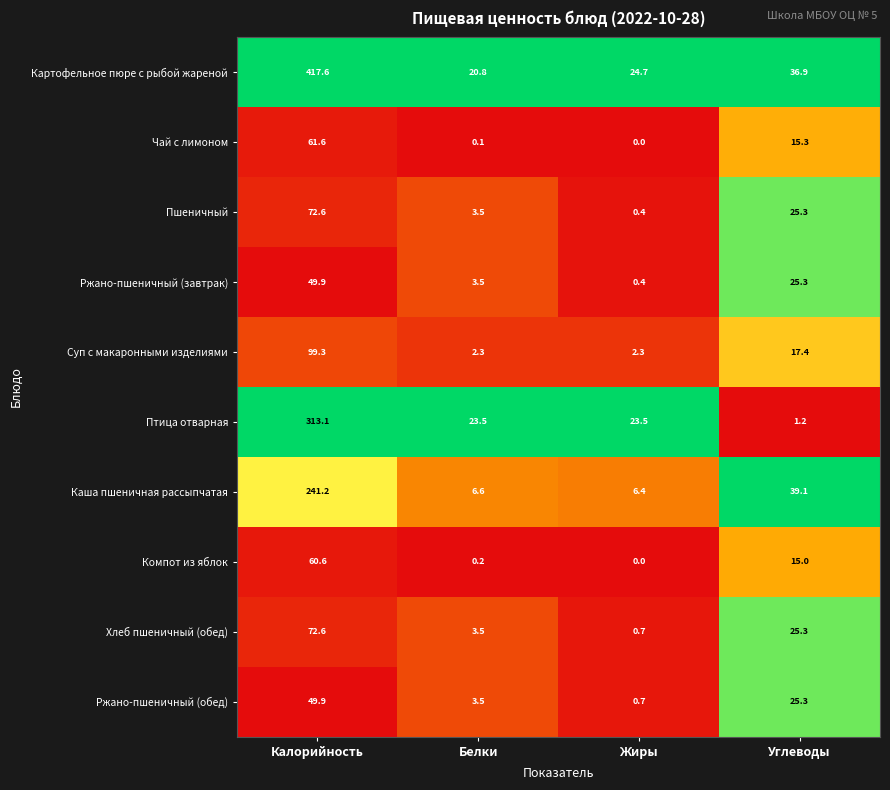

Which series has the largest total across all categories?

Картофельное пюре с рыбой жареной